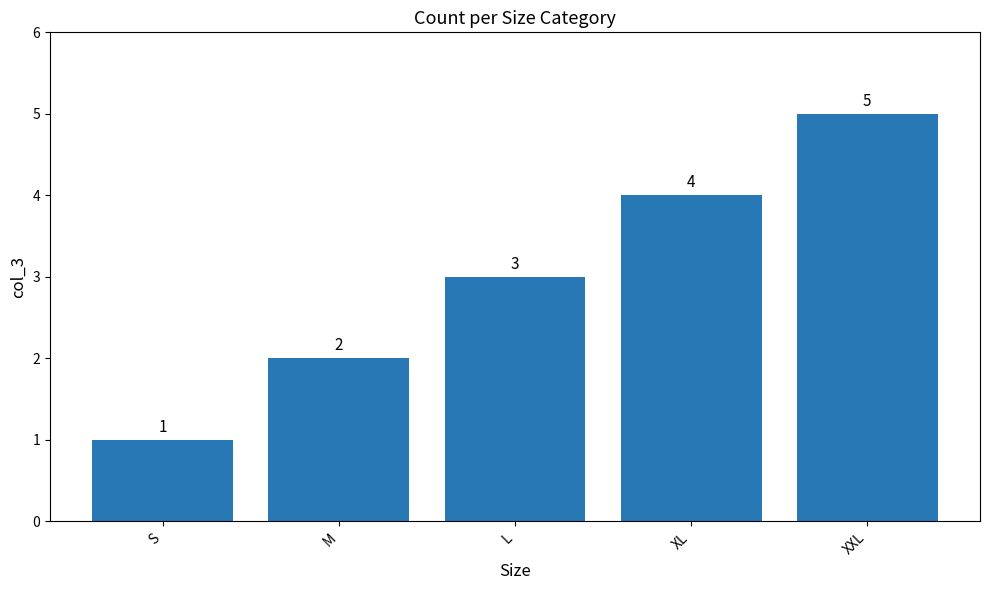

What is the change in value from S to M?

+1